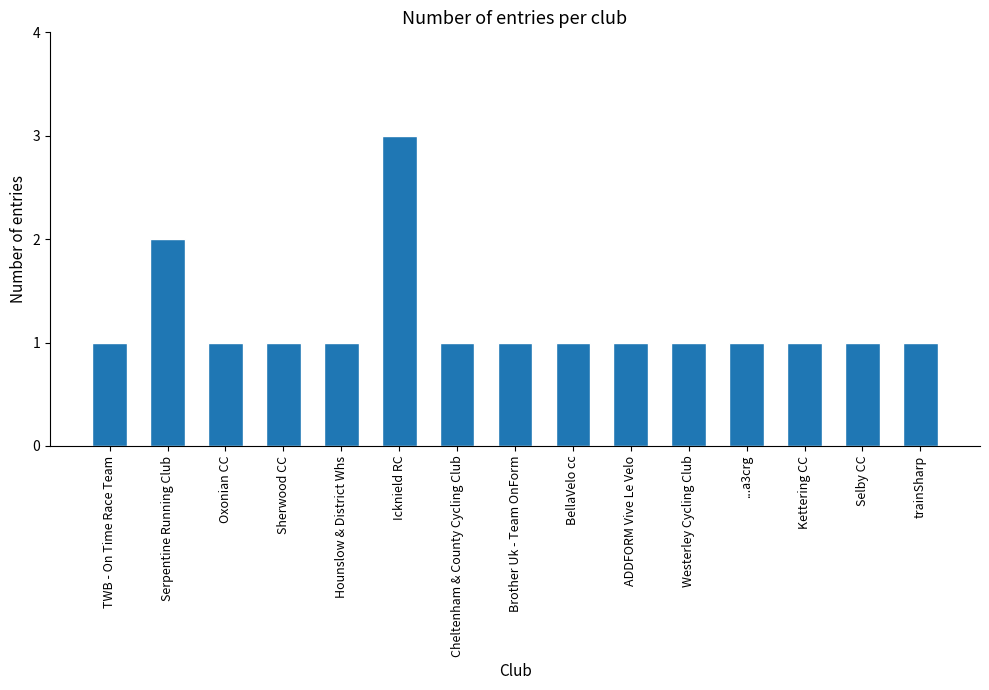

What is the sum of all values?

18